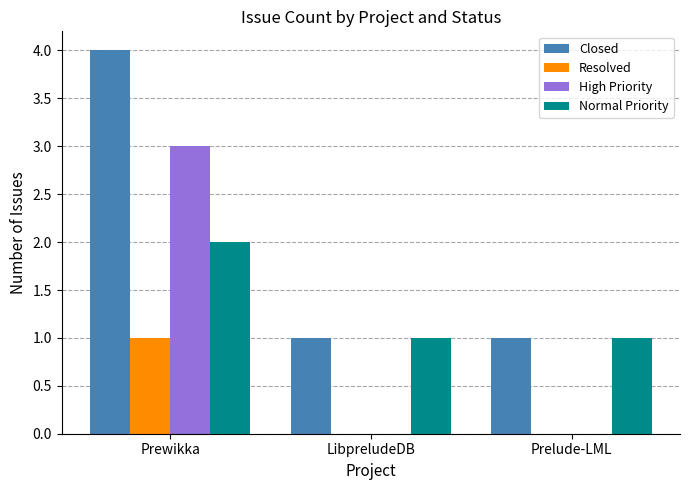

Reading left to right, list all the values displayed in this chart.

Closed: Prewikka=4	LibpreludeDB=1	Prelude-LML=1
Resolved: Prewikka=1	LibpreludeDB=0	Prelude-LML=0
High Priority: Prewikka=3	LibpreludeDB=0	Prelude-LML=0
Normal Priority: Prewikka=2	LibpreludeDB=1	Prelude-LML=1